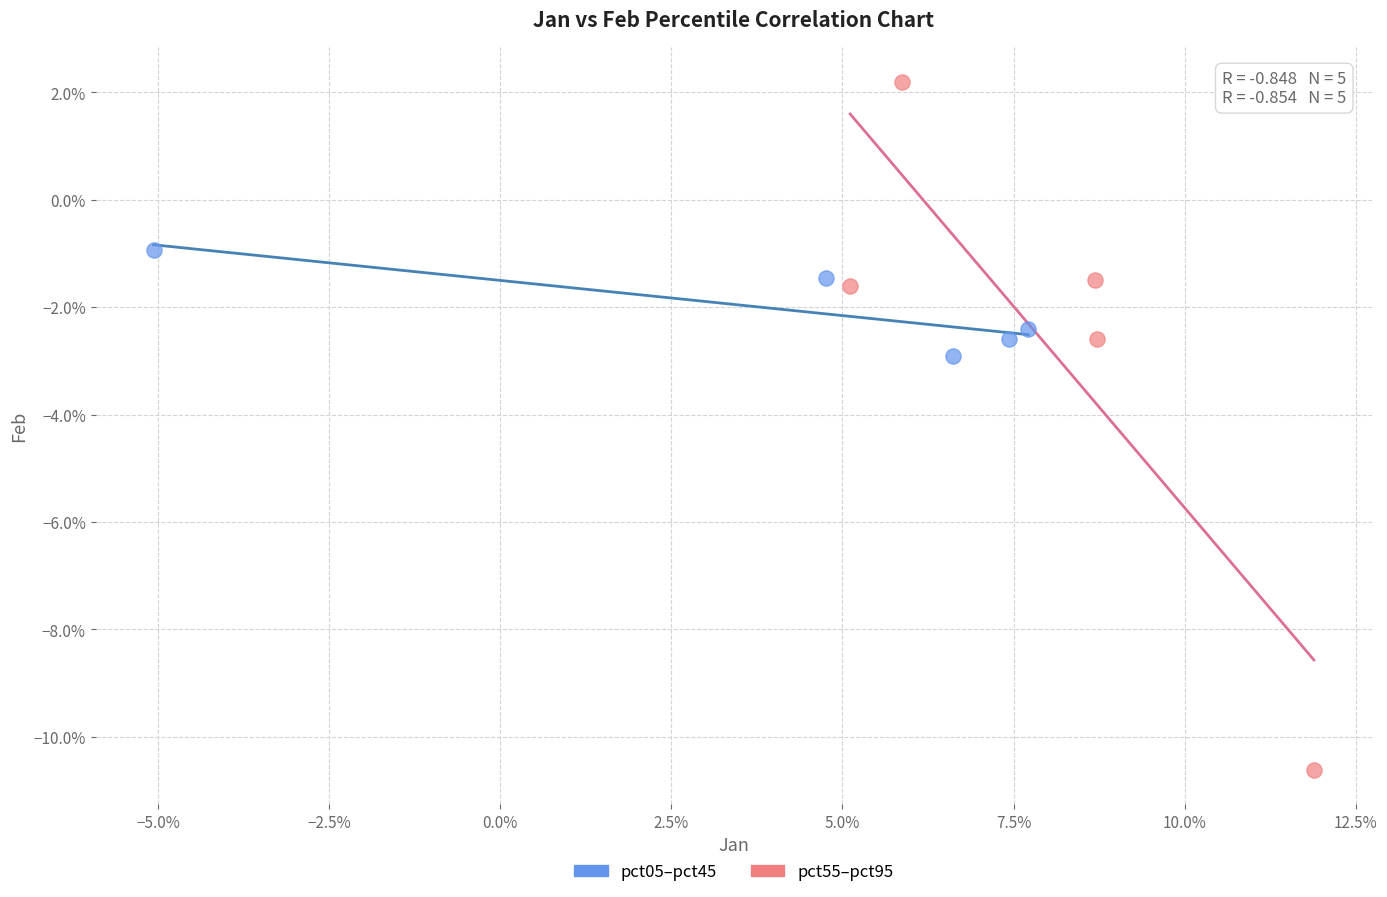

Which series has the widest spread of Y values?

pct55–pct95